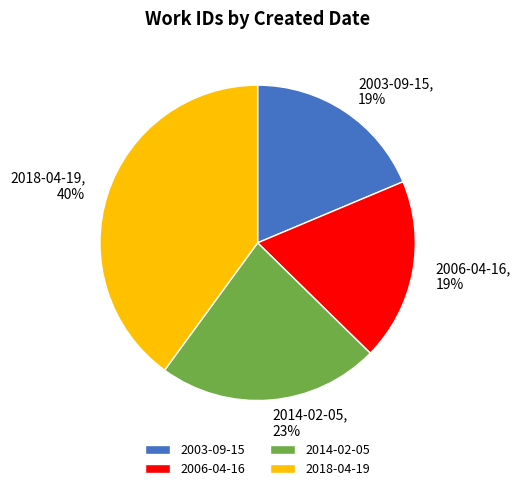

Do 2018-04-19 and 2006-04-16 together represent more than half of the pie?

Yes